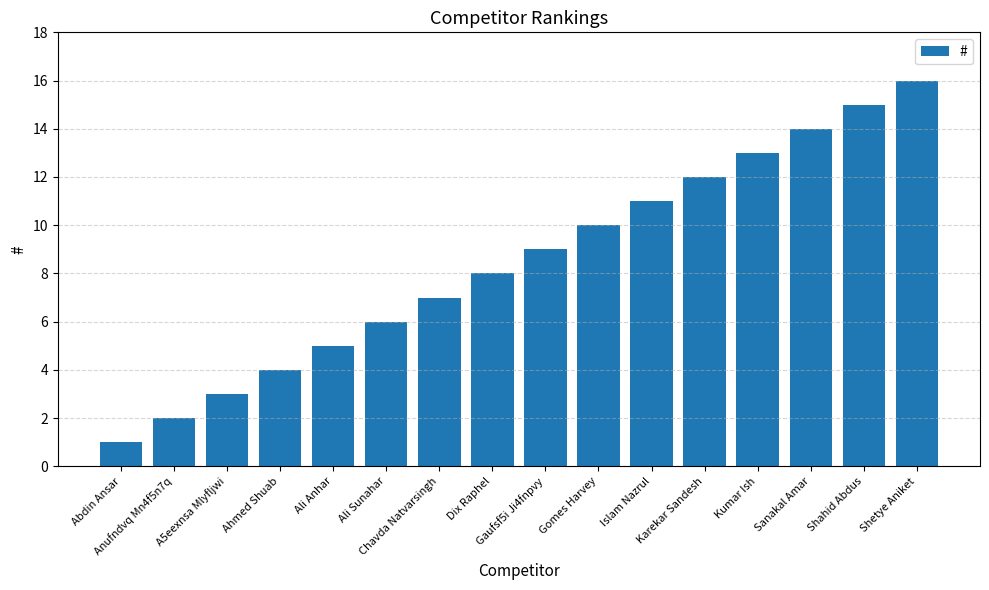

Rank the categories by value from lowest to highest.

Abdin Ansar, Anufndvq Mn4f5n7q, A5eexnsa Mlyfljwi, Ahmed Shuab, Ali Anhar, Ali Sunahar, Chavda Natvarsingh, Dix Raphel, Gaufsf5i Ji4fnpvy, Gomes Harvey, Islam Nazrul, Karekar Sandesh, Kumar Ish, Sanakal Amar, Shahid Abdus, Shetye Aniket